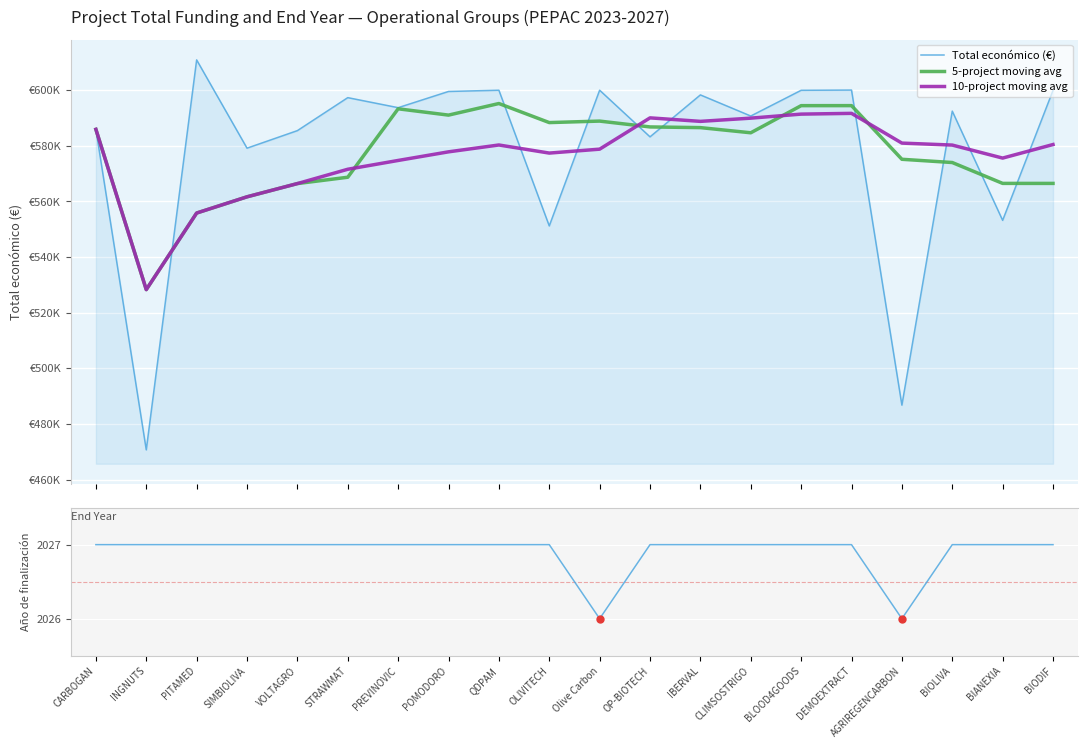

True or false: Total económico (€) and Año de finalización cross at least once.

False